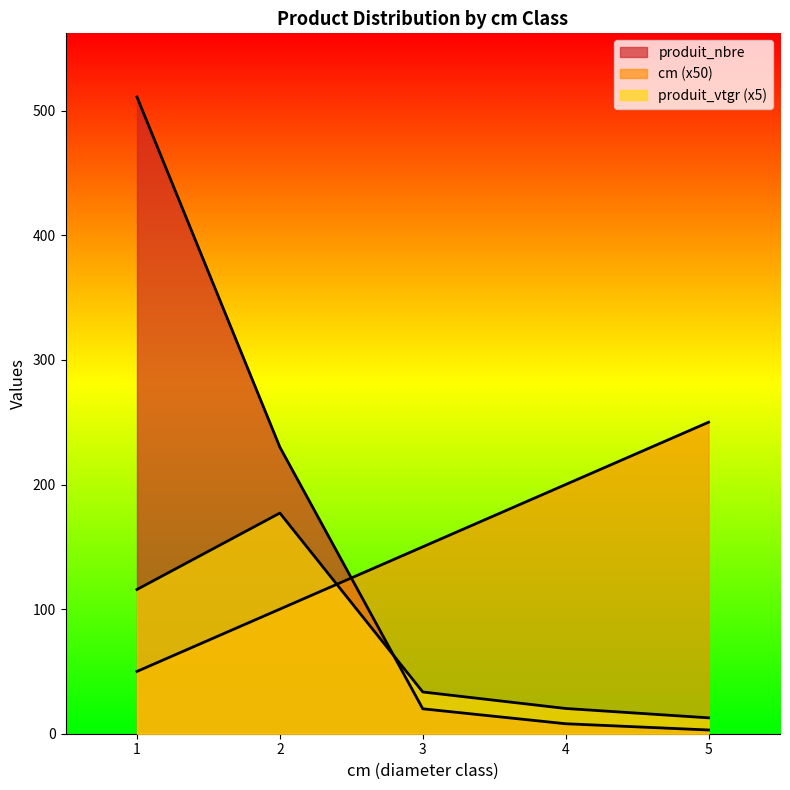

What are all the series names shown in the legend?

cm, produit_nbre, produit_vtgr